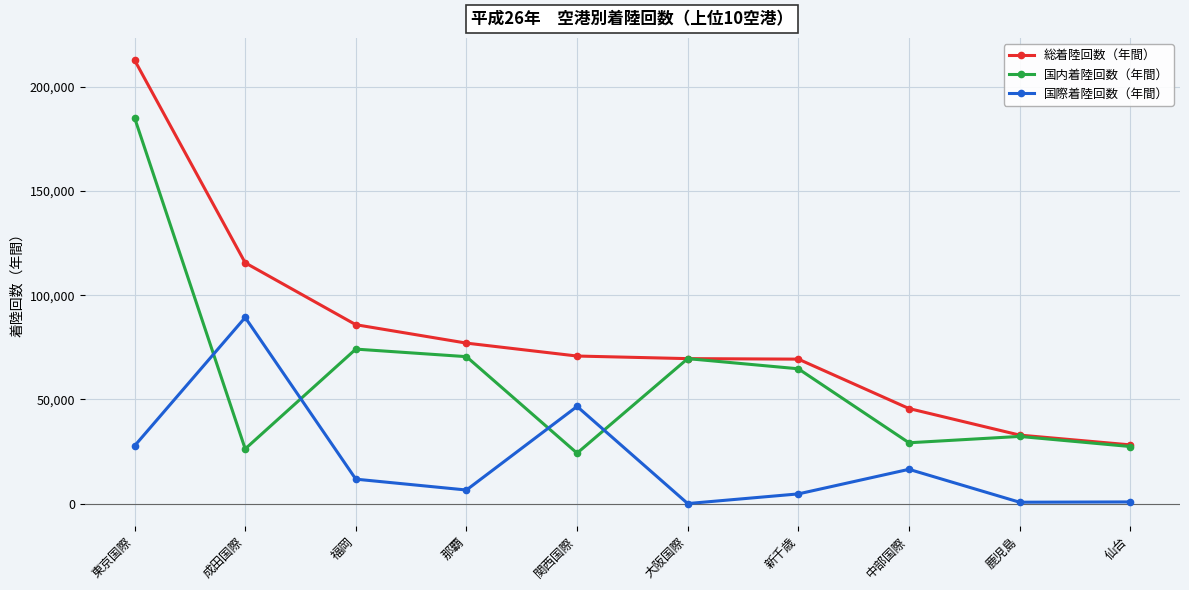

What position from the left is 福岡?

3